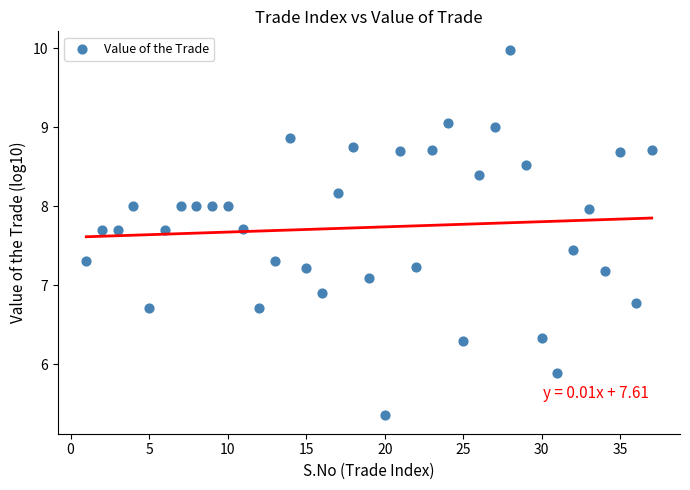

What is the range of Y values (max minus min)?

4.6